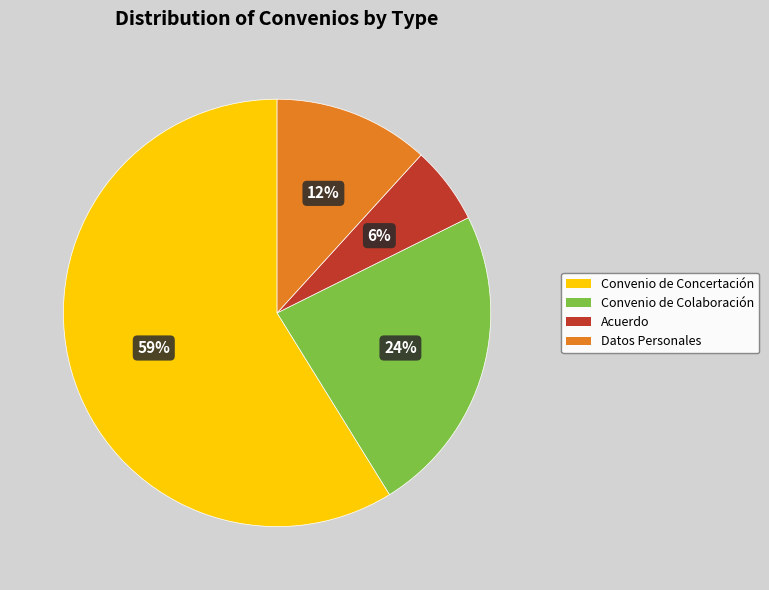

Rank the categories by value from lowest to highest.

Acuerdo, Datos Personales, Convenio de Colaboración, Convenio de Concertación